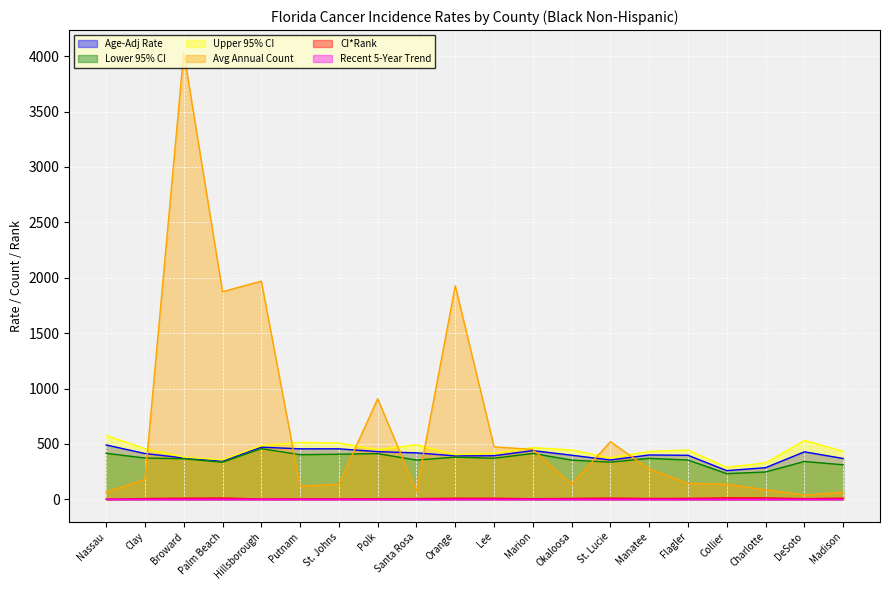

True or false: Avg Annual Count has more than 0 points higher than both neighbors.

True